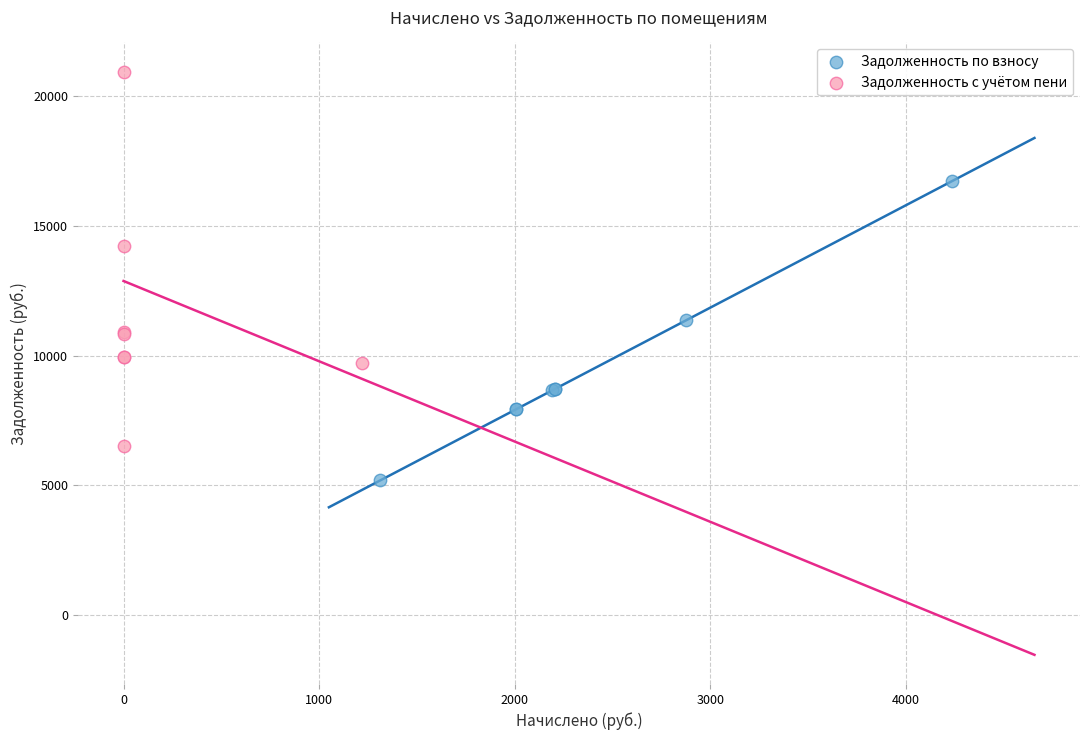

Which series has the largest Y range (max minus min)?

Задолженность с учётом пени